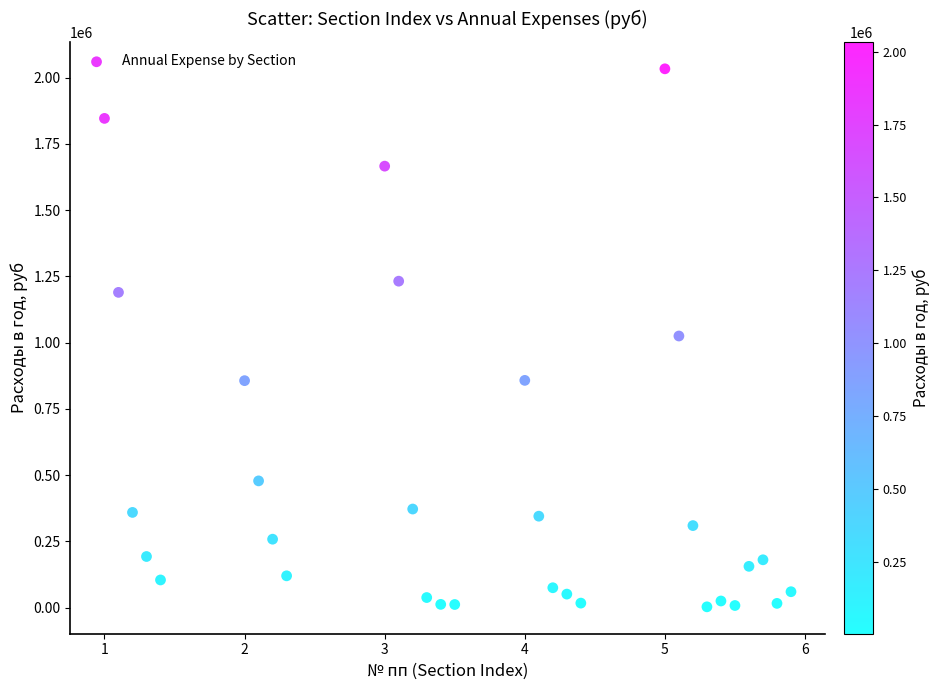

What is the range of X values (max minus min)?

4.9